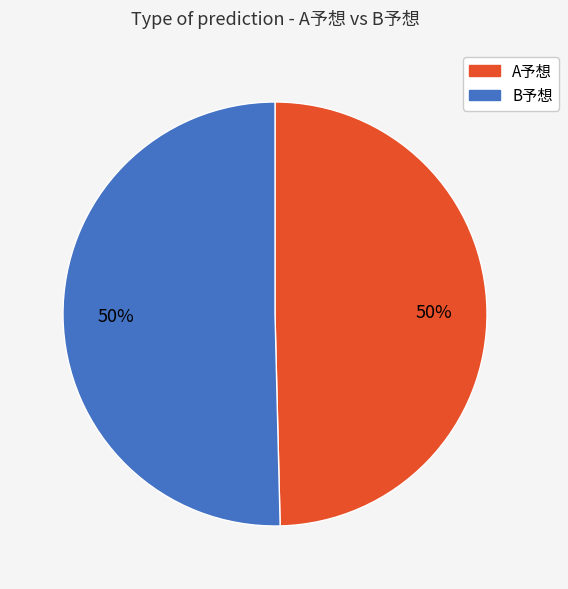

Combined, do A予想 and B予想 account for over 50%?

Yes